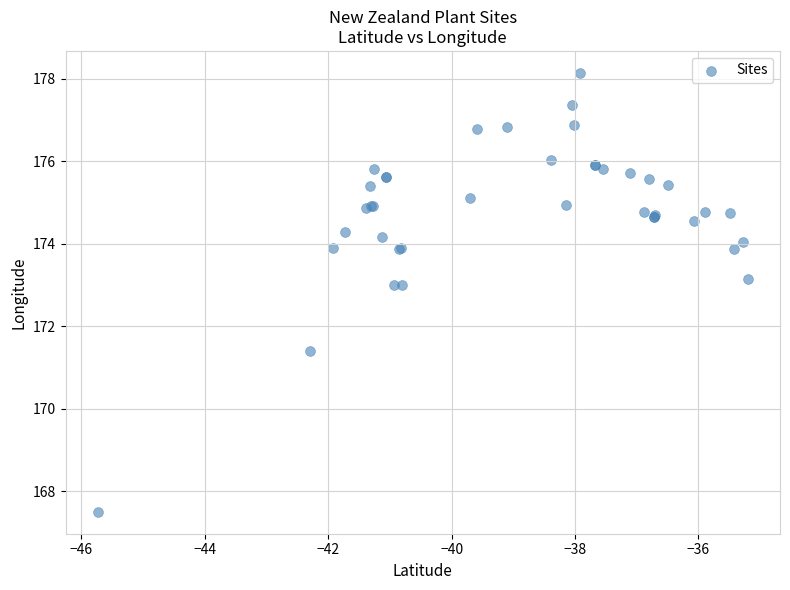

What Y value in the scatter plot is closest to 172?

171.4